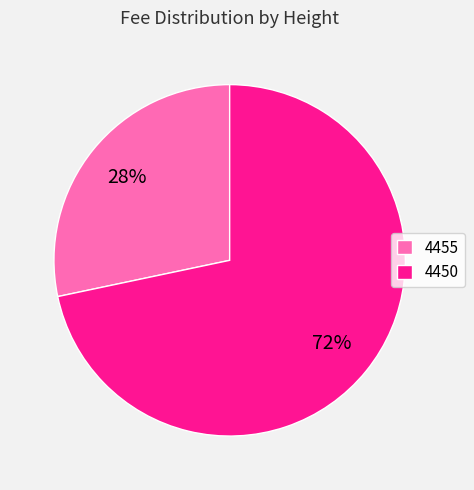

Is the sum of 4450 and 4455 greater than half?

Yes